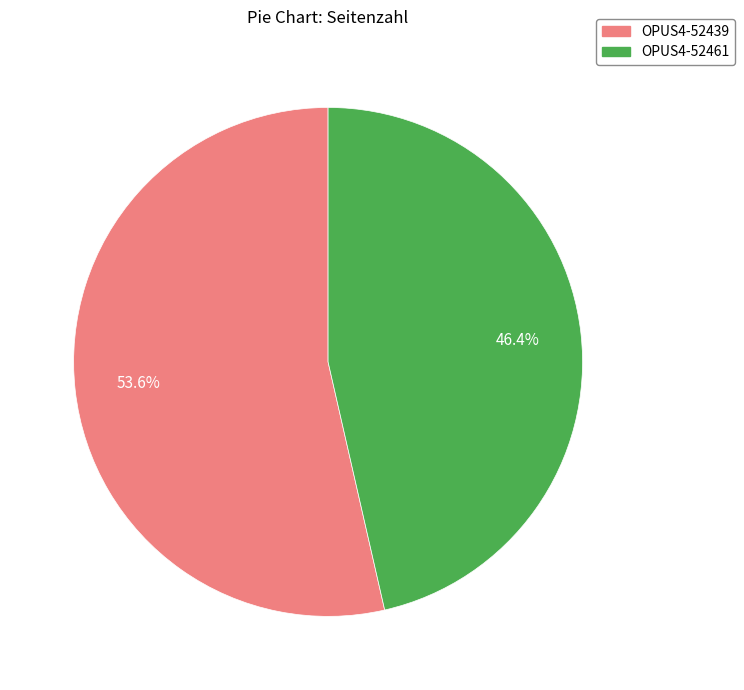

Between OPUS4-52439 and OPUS4-52461, which is larger?

OPUS4-52439